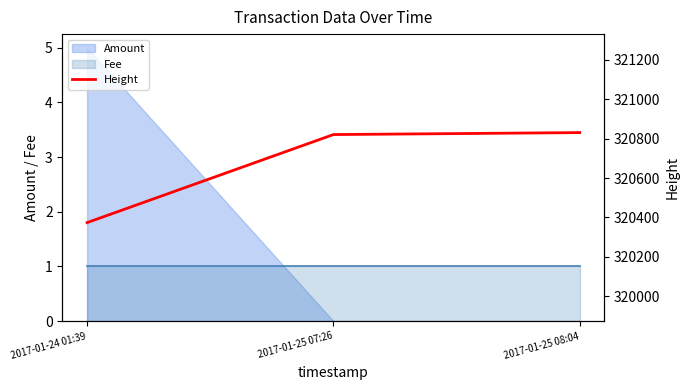

What is the difference between the values at 2017-01-25 07:26 and 2017-01-25 08:04?

10